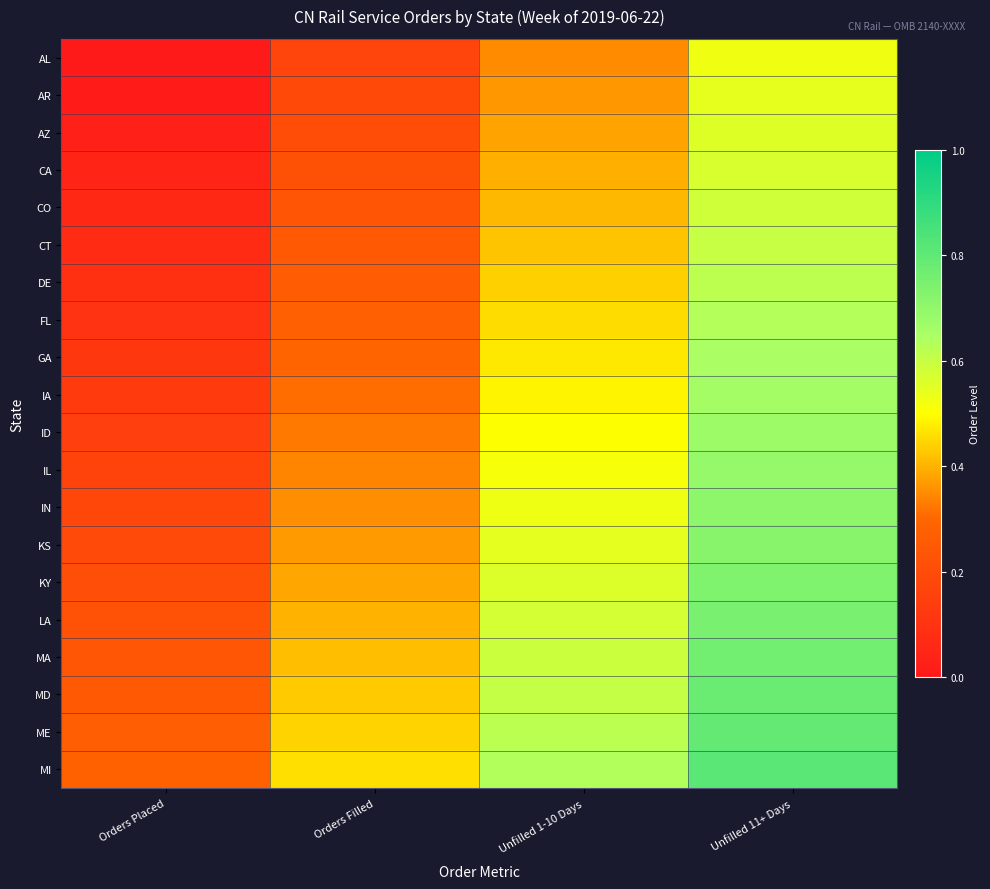

How many series are shown in this chart?

20